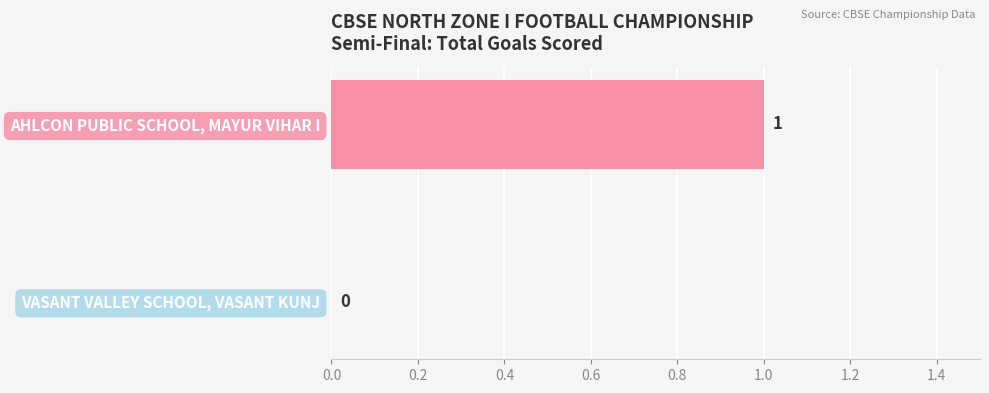

What is the change in value from VASANT VALLEY SCHOOL, VASANT KUNJ to AHLCON PUBLIC SCHOOL, MAYUR VIHAR I?

+1